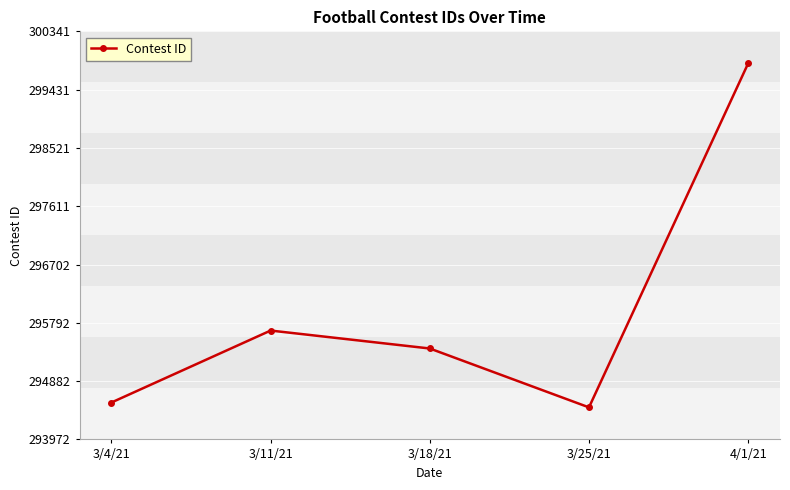

Between 3/18/21 and 3/11/21, which is larger?

3/11/21